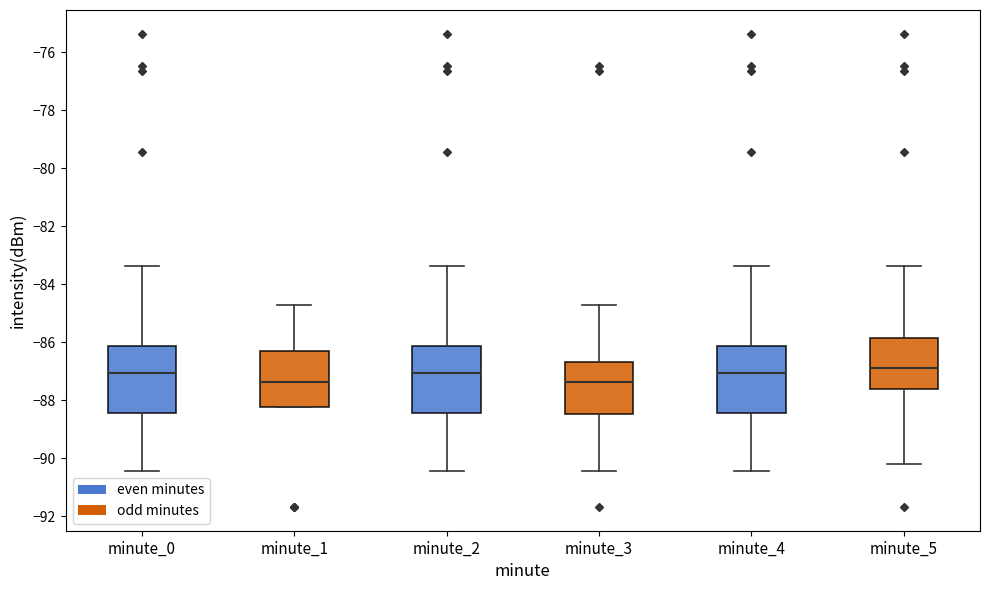

Reading left to right, read every box against the y-axis: the position of its median line, the range the box covers, and the ends of its whiskers. The values are not printed on the chart, so give them approximately, as read against the axis.

minute_0: median -87.0, box -88.4 to -86.2, whiskers -90.4 to -83.4
minute_1: median -87.4, box -88.2 to -86.2, whiskers -88.2 to -84.8
minute_2: median -87.0, box -88.4 to -86.2, whiskers -90.4 to -83.4
minute_3: median -87.4, box -88.4 to -86.6, whiskers -90.4 to -84.8
minute_4: median -87.0, box -88.4 to -86.2, whiskers -90.4 to -83.4
minute_5: median -86.8, box -87.6 to -85.8, whiskers -90.2 to -83.4